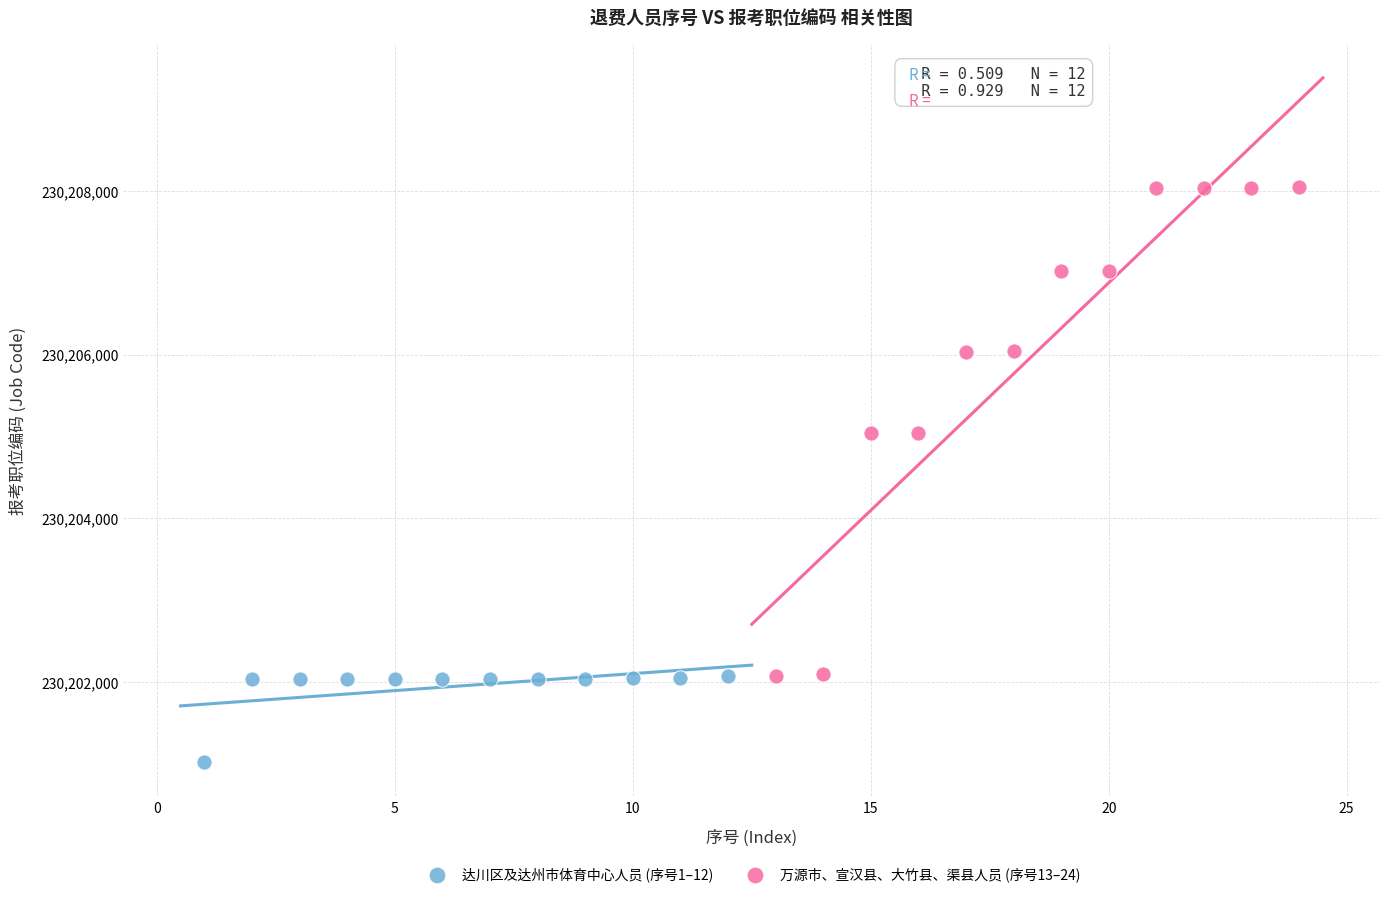

Which series reaches the maximum Y coordinate?

万源市、宣汉县、大竹县、渠县人员 (序号13–24)